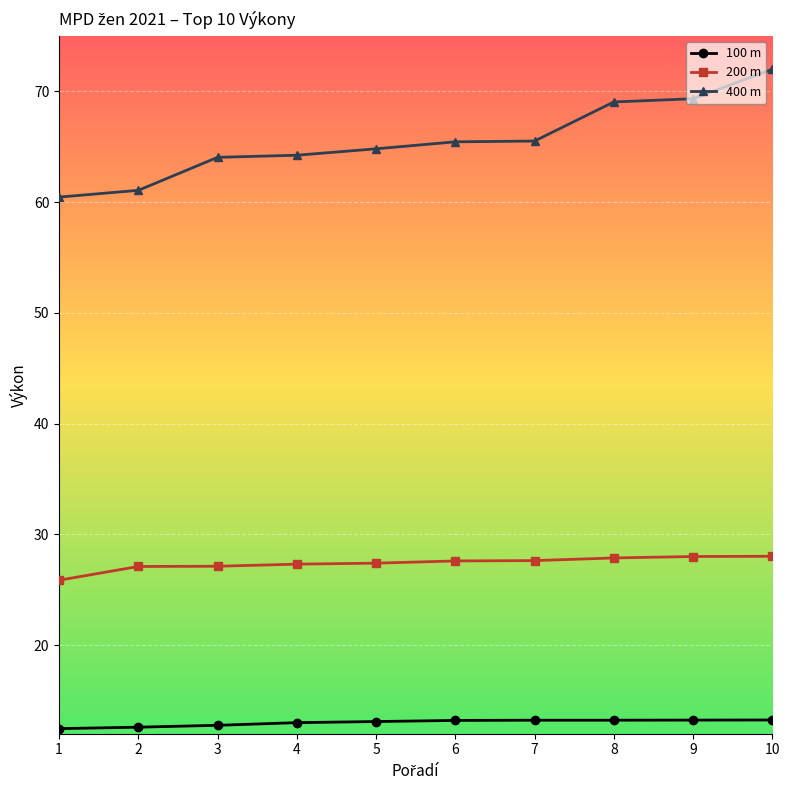

What is the difference between the 400 m values at 5 and 3?

0.8